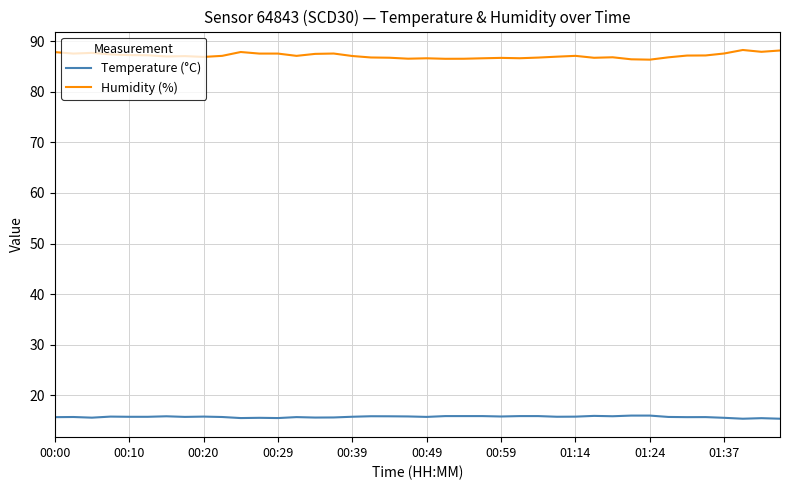

Which series has the largest range (max minus min)?

Humidity (%)